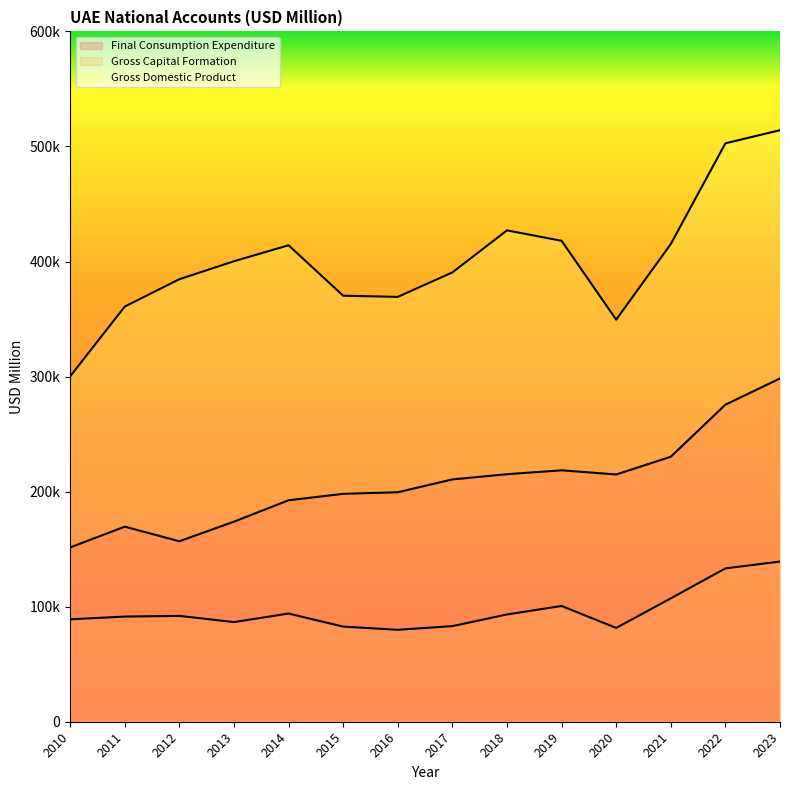

Rank the series at 2019 from lowest to highest value.

Gross Capital Formation, Final Consumption Expenditure, Gross Domestic Product